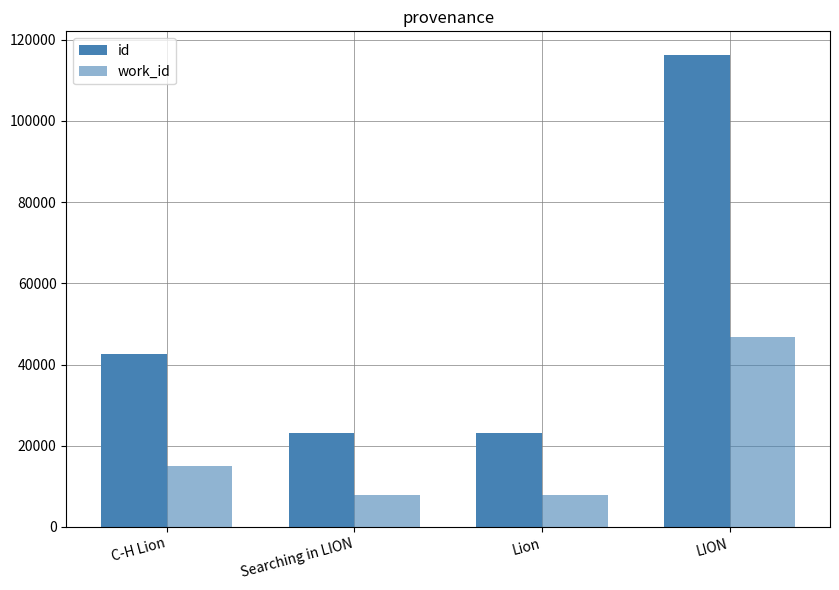

How many values in the id series are below 42569?

2